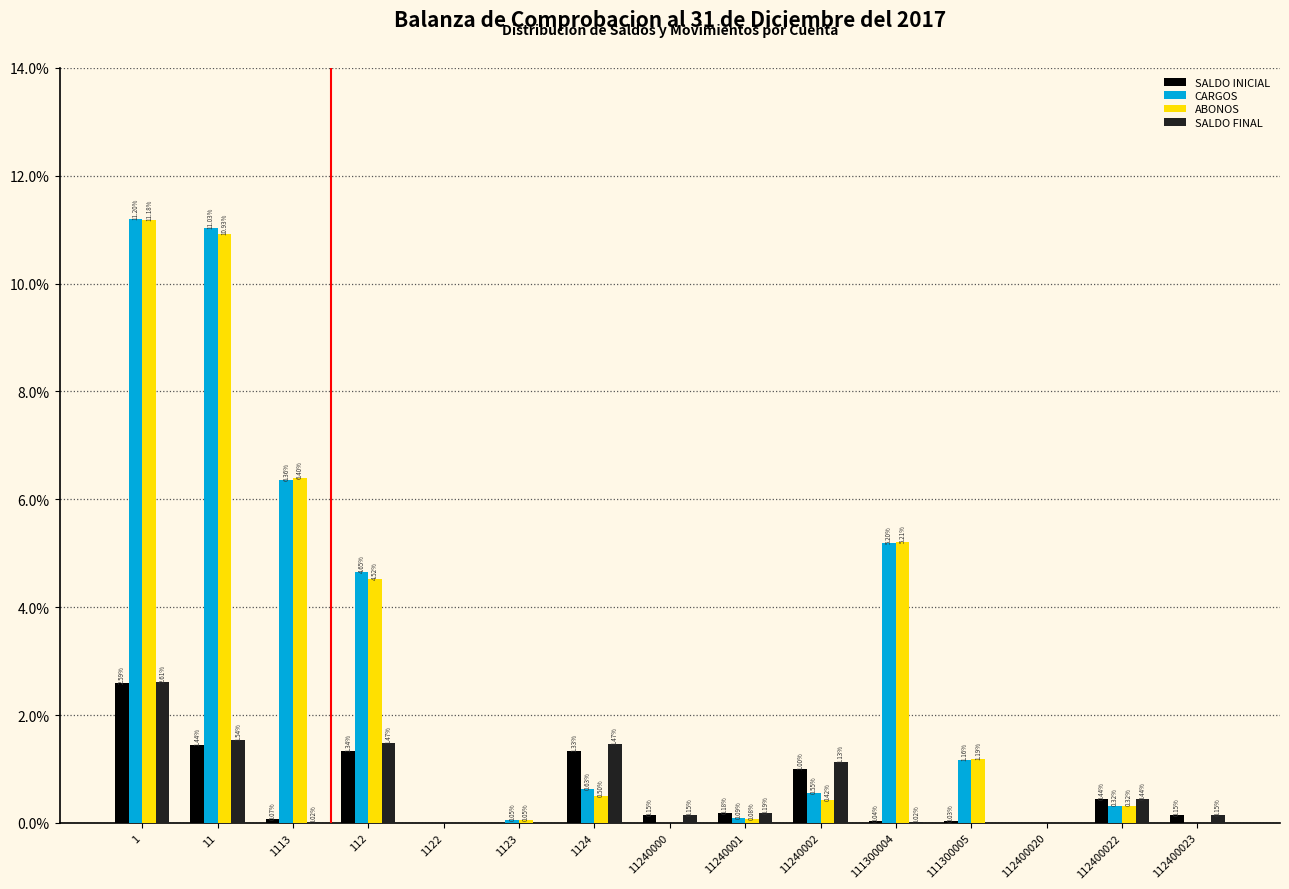

Which series has the largest total across all categories?

CARGOS